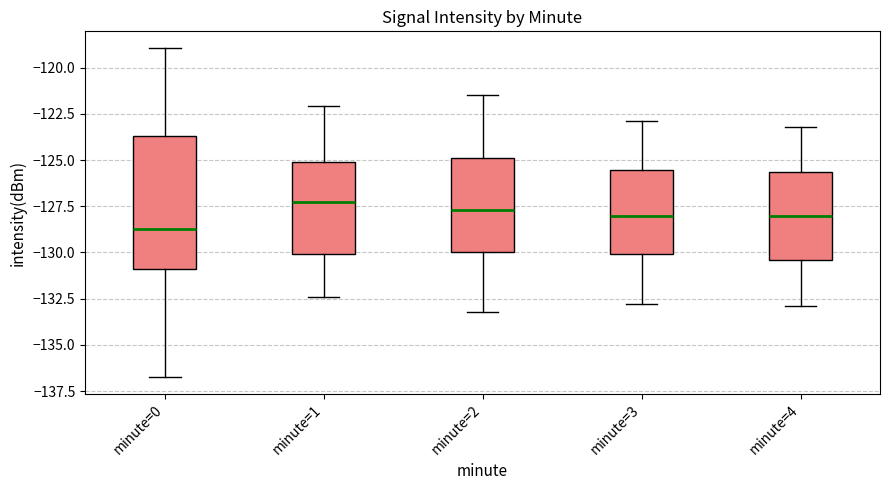

Reading left to right, read every box against the y-axis: the position of its median line, the range the box covers, and the ends of its whiskers. The values are not printed on the chart, so give them approximately, as read against the axis.

minute=0: median -129.0, box -131.0 to -123.5, whiskers -137.0 to -119.0
minute=1: median -127.0, box -130.0 to -125.0, whiskers -132.5 to -122.0
minute=2: median -127.5, box -130.0 to -125.0, whiskers -133.0 to -121.5
minute=3: median -128.0, box -130.0 to -125.5, whiskers -133.0 to -123.0
minute=4: median -128.0, box -130.5 to -125.5, whiskers -133.0 to -123.0